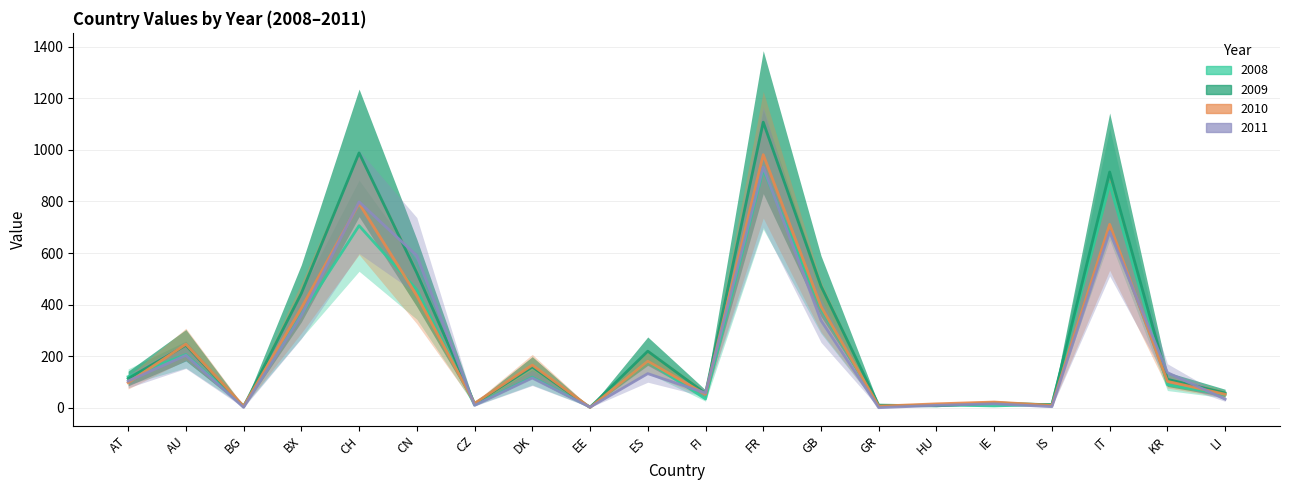

Between which two adjacent categories do 2010 and 2011 first intersect?

AT and AU